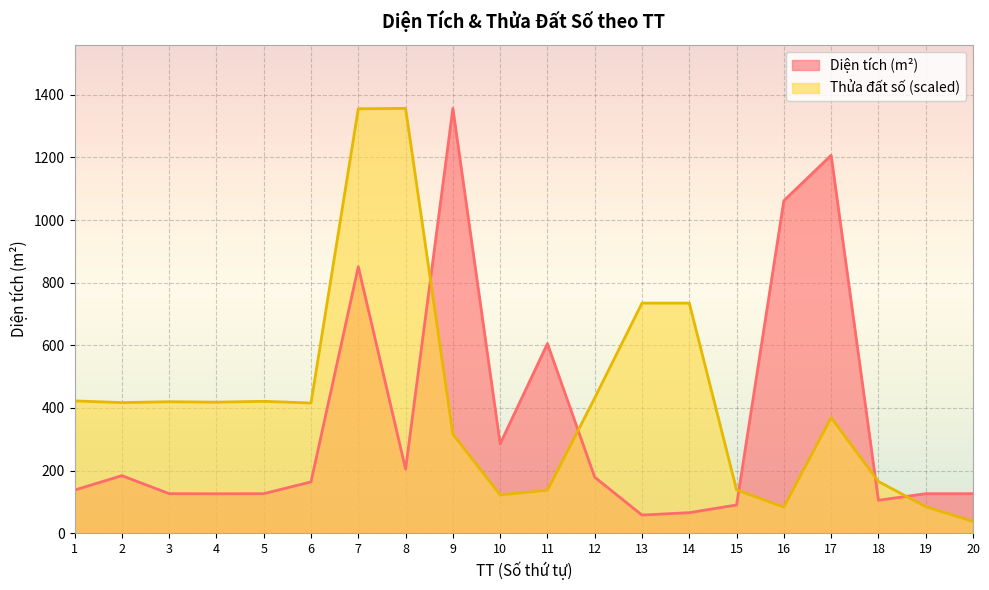

Rank the series by their average value, from lowest to highest.

Diện tích (m²), Thửa đất số (scaled)